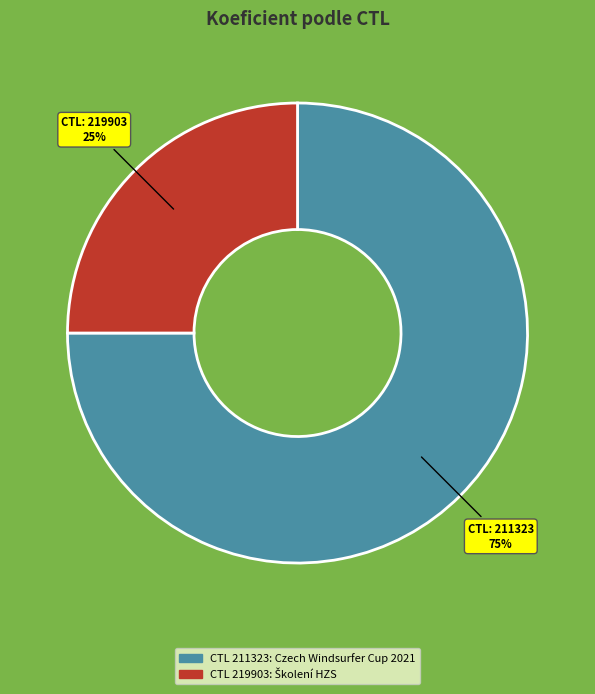

To the nearest percent, what is the average slice percentage?

50%